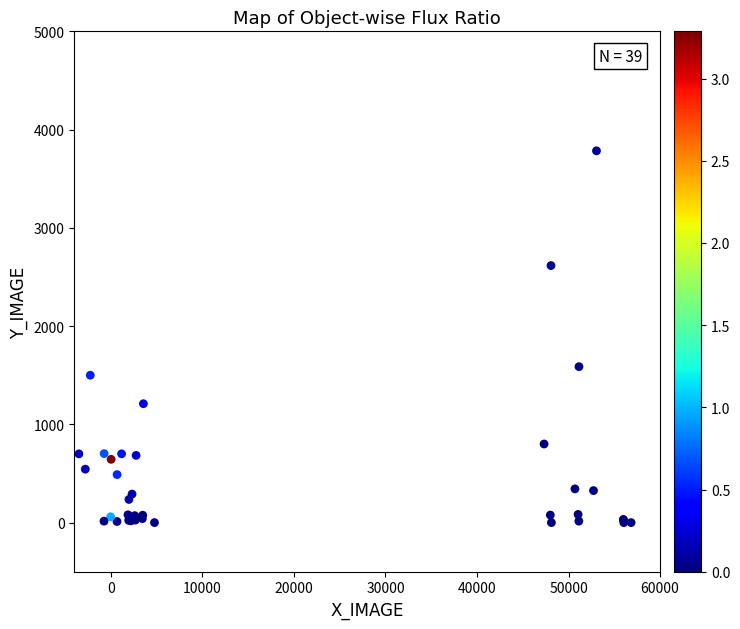

What Y value in the scatter plot is closest to 1891?

1587.1